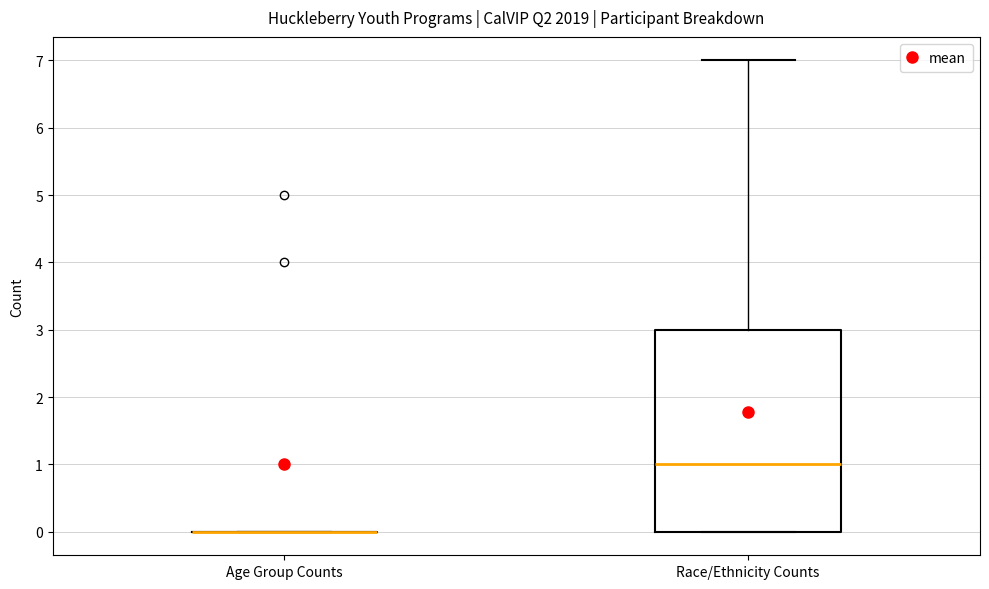

Which box is the tallest, from its lower edge to its upper edge?

Race/Ethnicity Counts